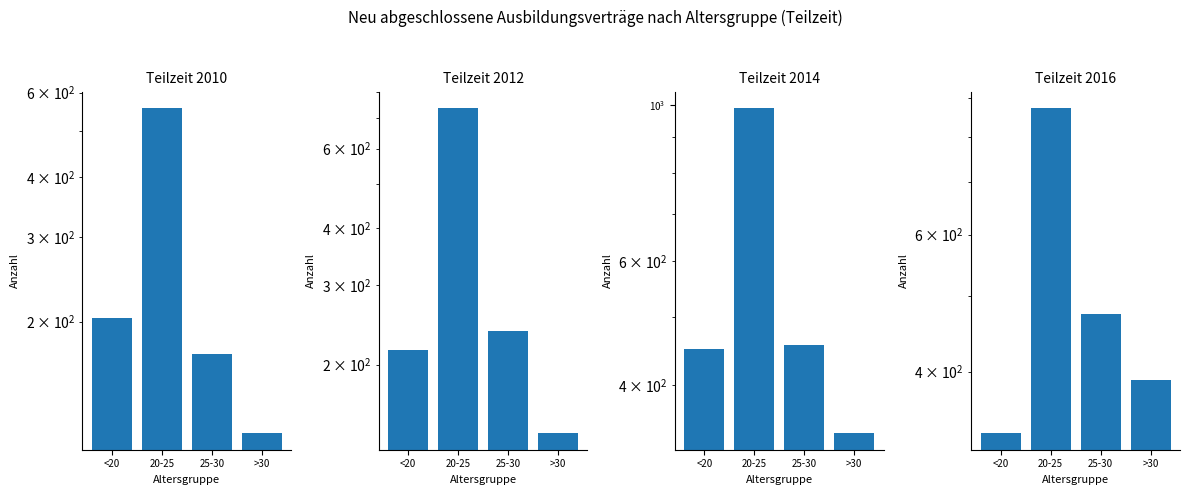

At which label is Teilzeit 2016 closest to 603?

25-30